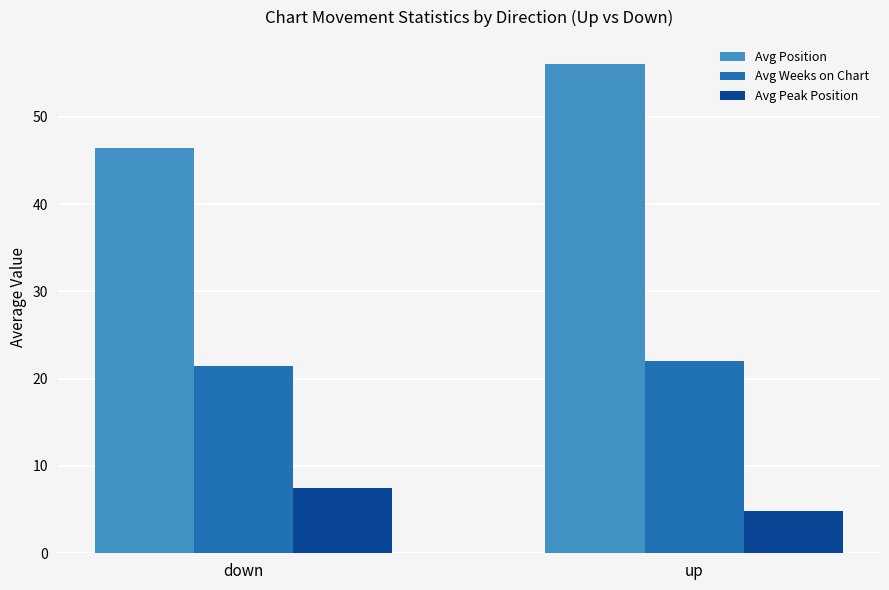

The value of Avg Peak Position at down is 7.5. True or false?

True